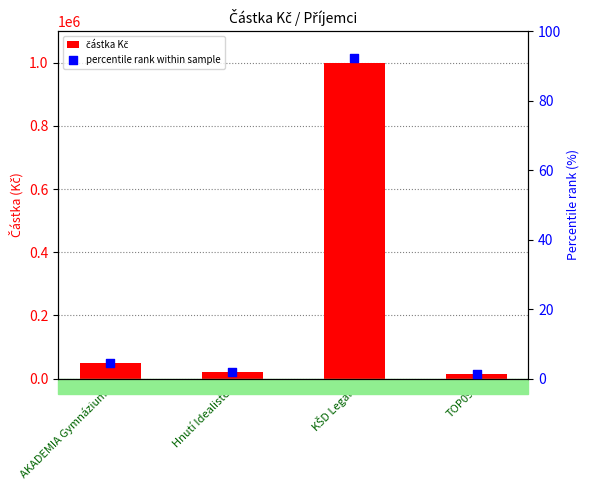

Which series contains the highest Y value?

částka Kč